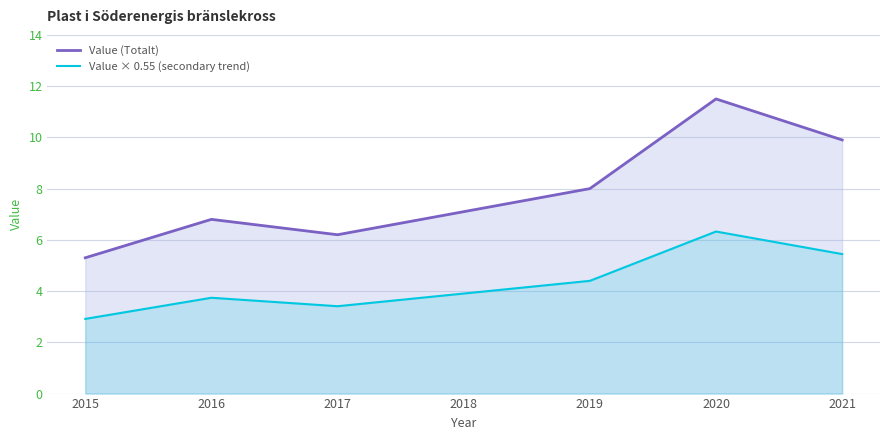

What is the total value across all series at 2015?

8.2